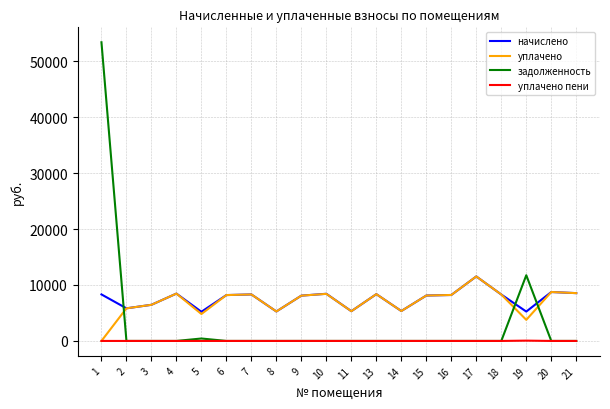

What is the total value across all series at 21?

17089.9